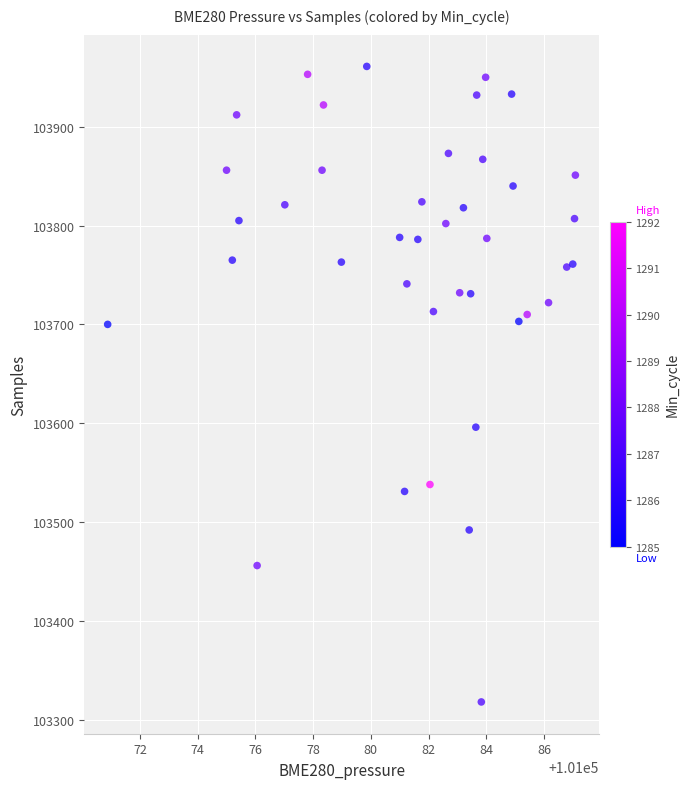

What is the range of Y values (max minus min)?

643